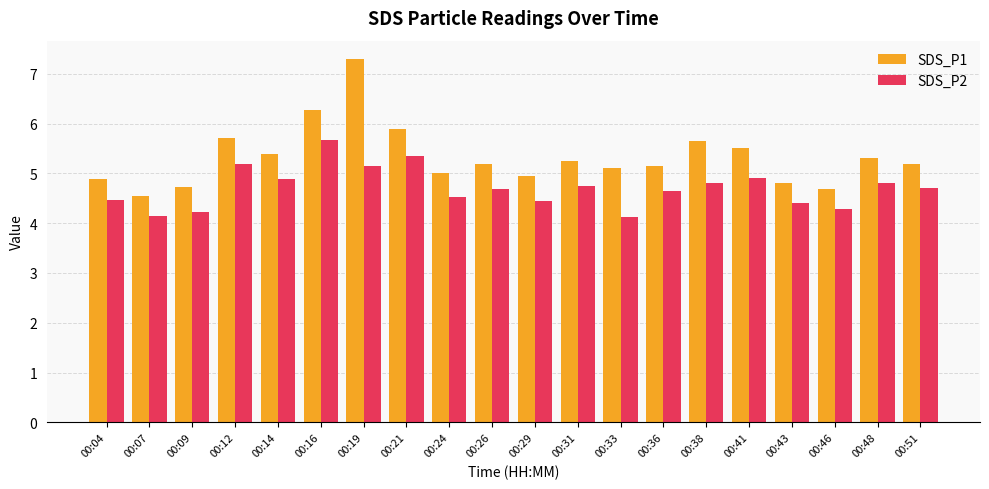

What are all the series names shown in the legend?

SDS_P1, SDS_P2